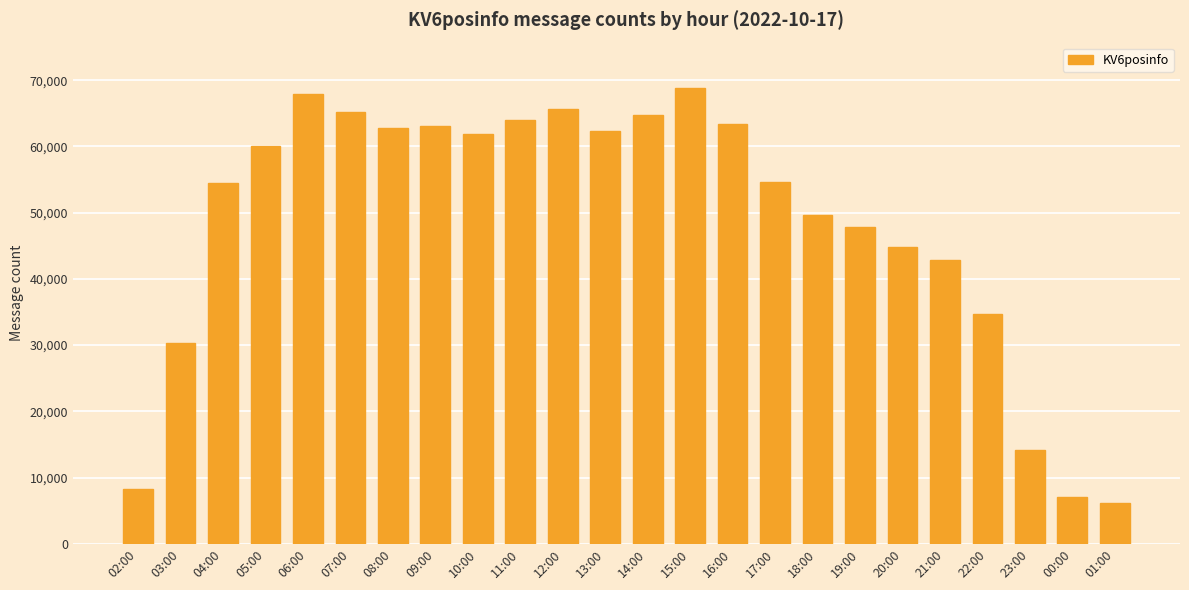

Which has a higher value, 06:00 or 14:00?

06:00